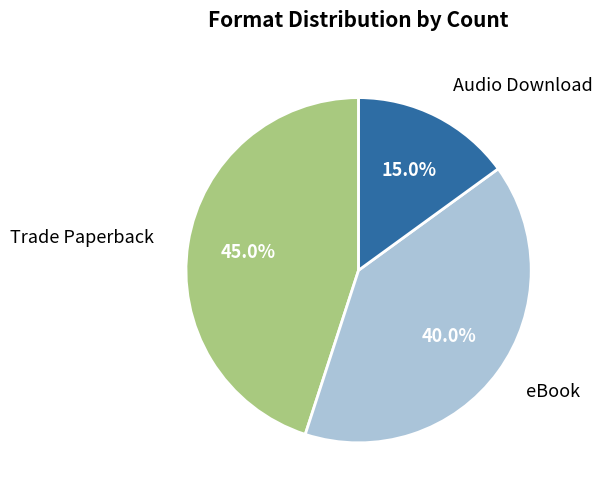

Is there any slice that represents more than half of the pie?

No